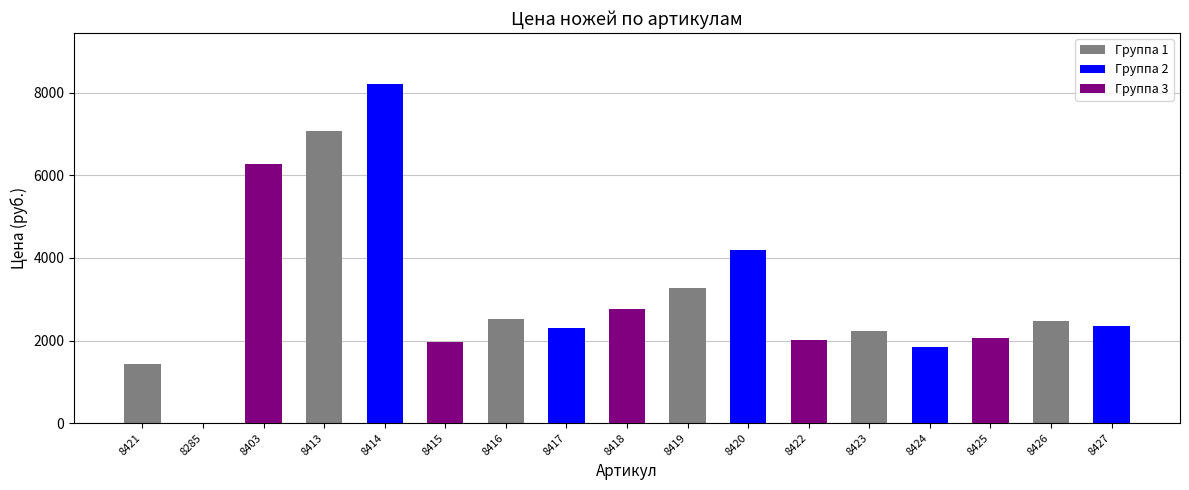

What is the sum of all values?

53020